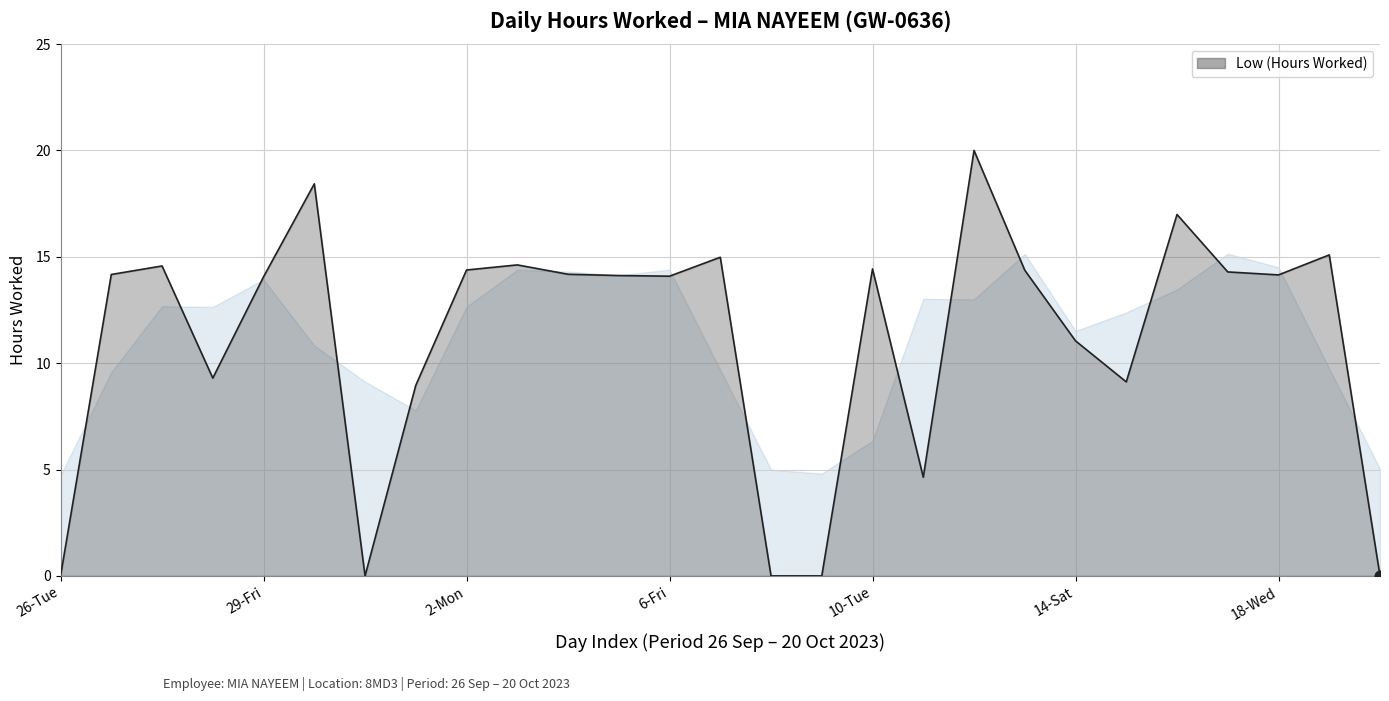

What is the maximum value shown in the chart?

20.0